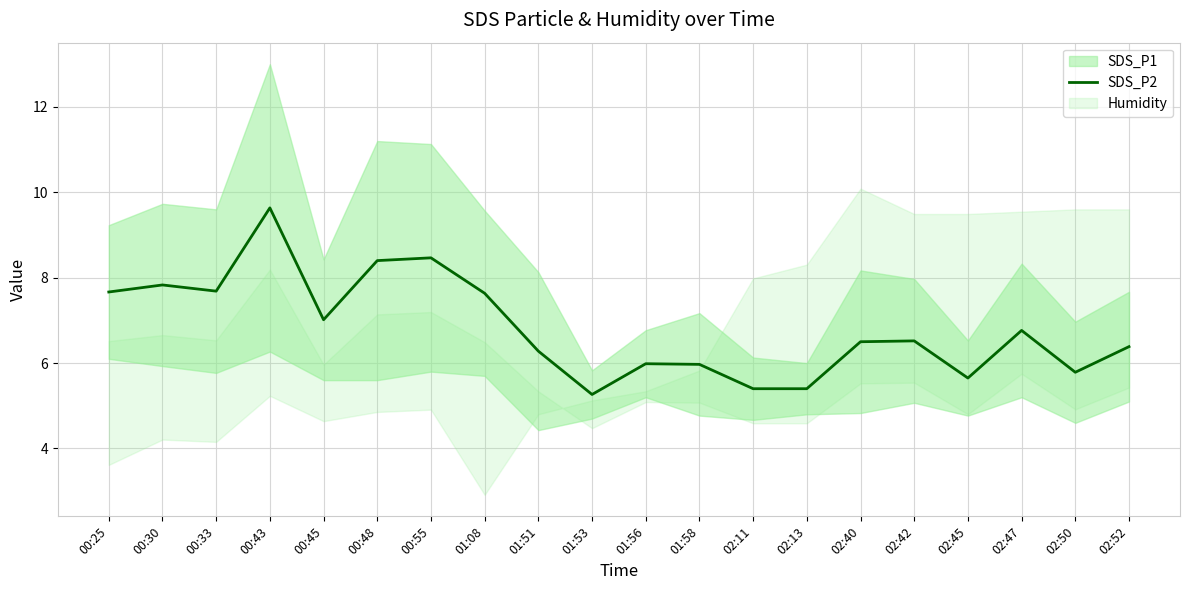

Count the number of categories in the chart.

20